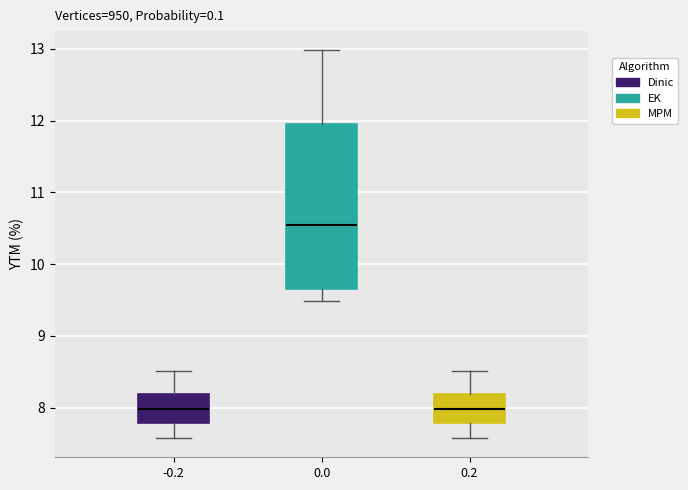

Reading left to right, transcribe this box plot: for each box, give where its median line is, the range the box spans, and where its two whiskers end, as read against the y-axis. The values are not printed on the chart, so give them approximately, as read against the axis.

-0.2: median 8.0, box 7.8 to 8.2, whiskers 7.6 to 8.5
0.0: median 10.5, box 9.6 to 11.9, whiskers 9.5 to 13.0
0.2: median 8.0, box 7.8 to 8.2, whiskers 7.6 to 8.5